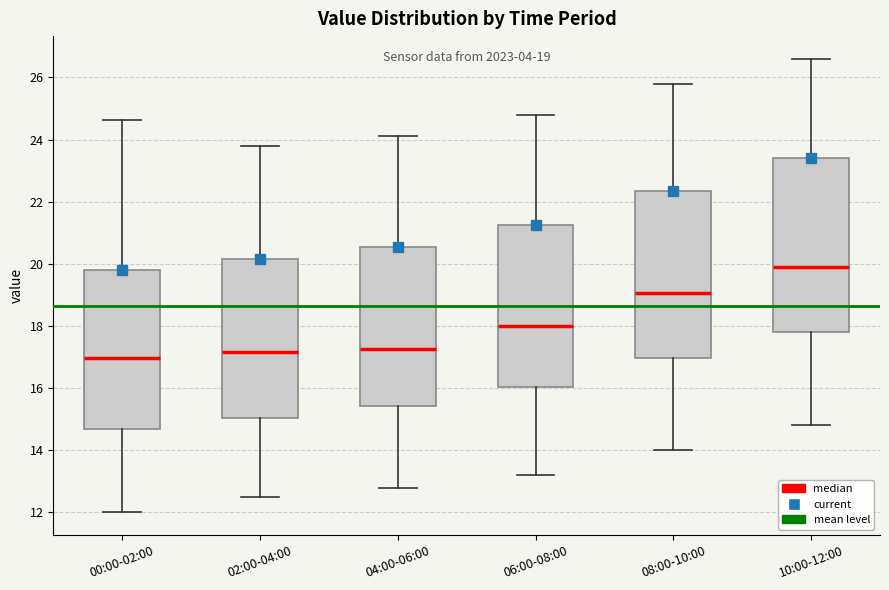

Comparing the boxes themselves (not the whiskers), which one is the tallest?

10:00-12:00